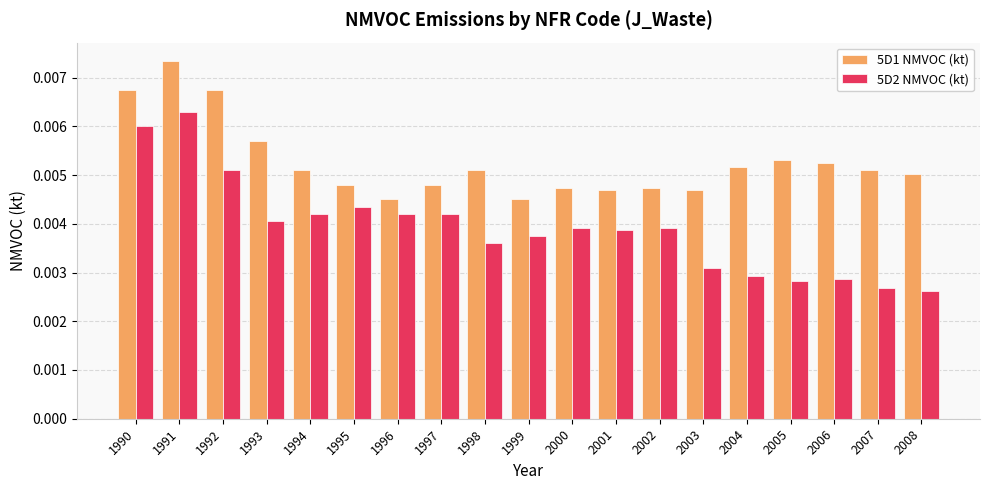

What are all the series names shown in the legend?

5D1 NMVOC (kt), 5D2 NMVOC (kt)